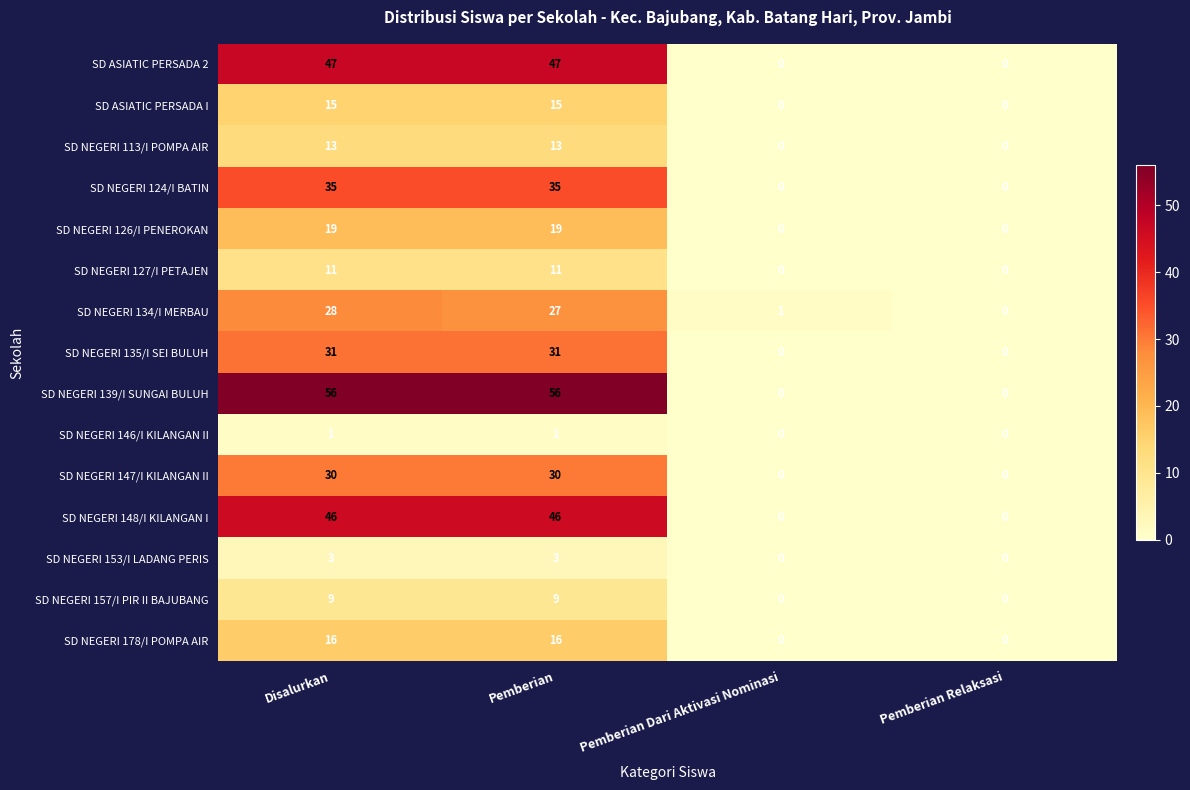

Is it true that SD NEGERI 146/I KILANGAN II equals 0 at Disalurkan?

False